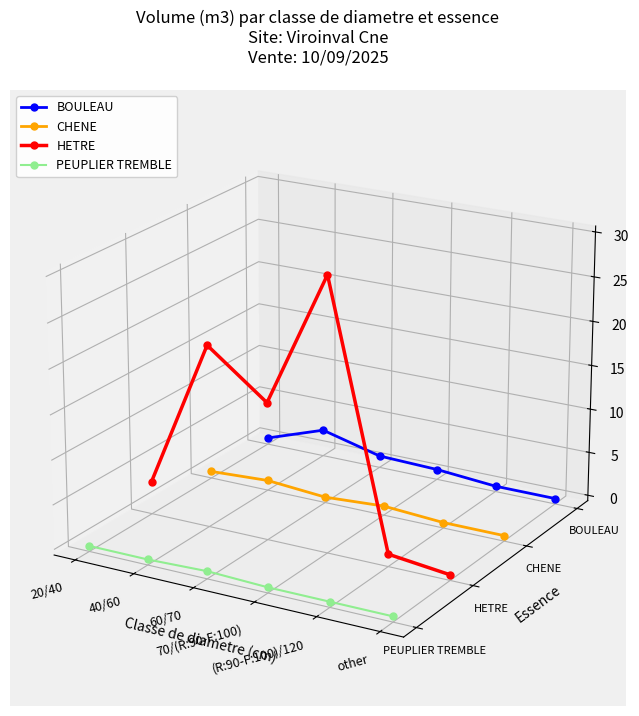

What is the minimum value shown in the chart?

-0.1